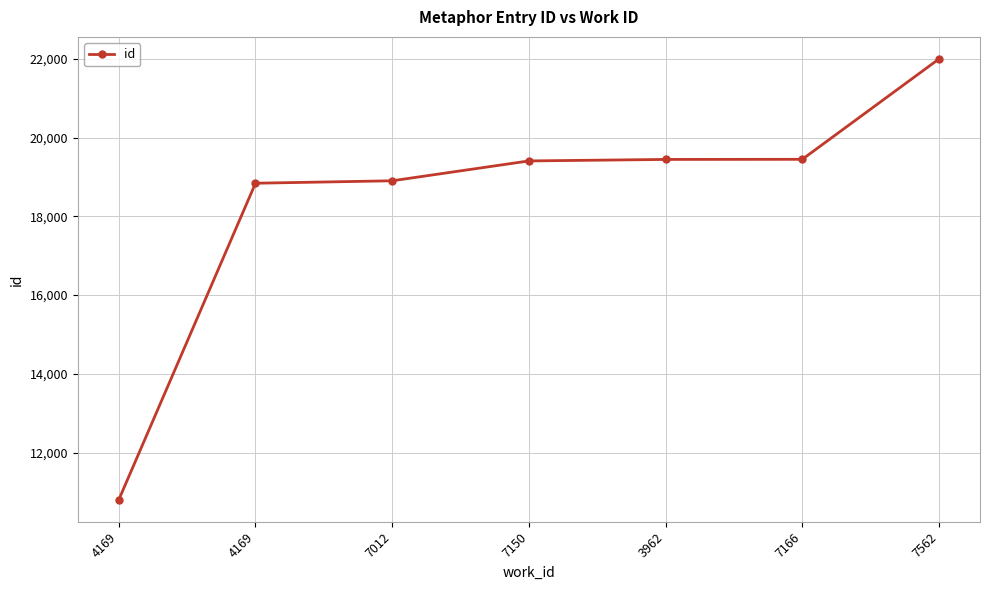

True or false: the data shows 10805 at 4169.

True